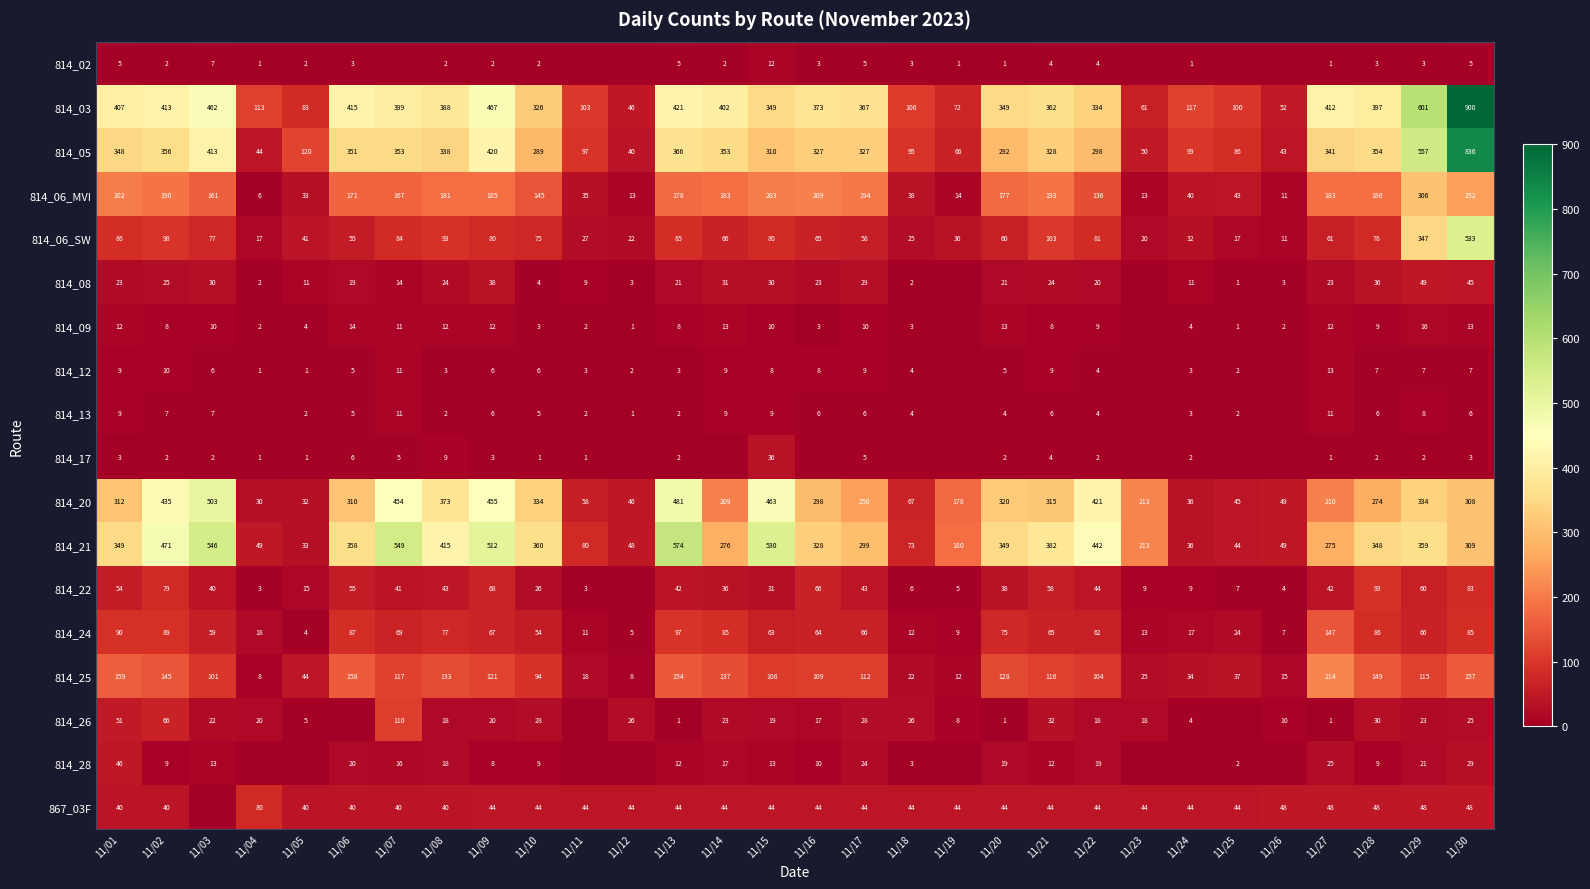

Where does the 814_06_SW series first go above 66?

11/01